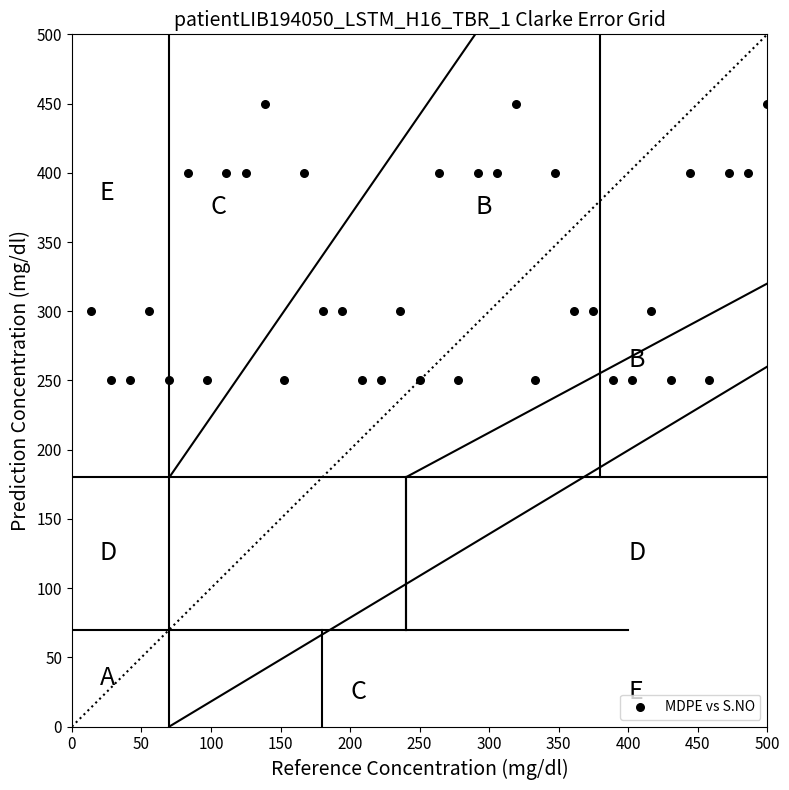

What is the range of Y values (max minus min)?

200